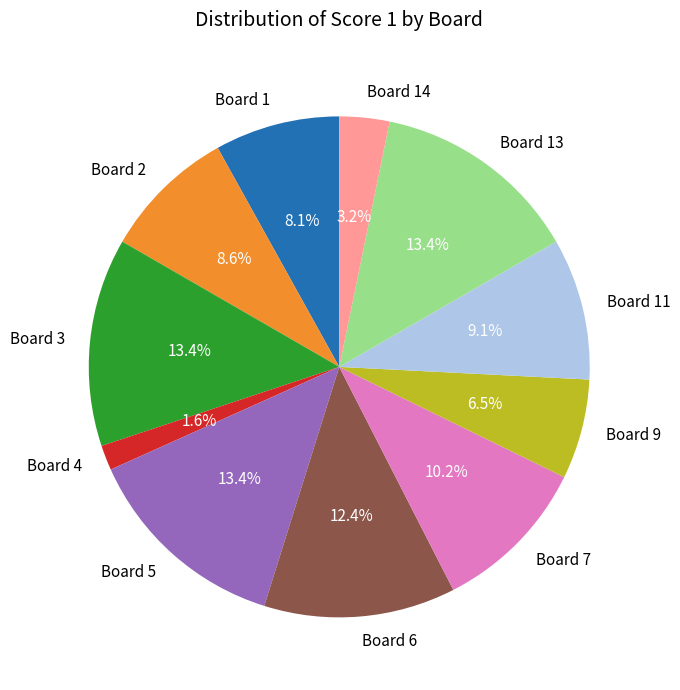

True or false: Board 6 accounts for 12% of the total.

True